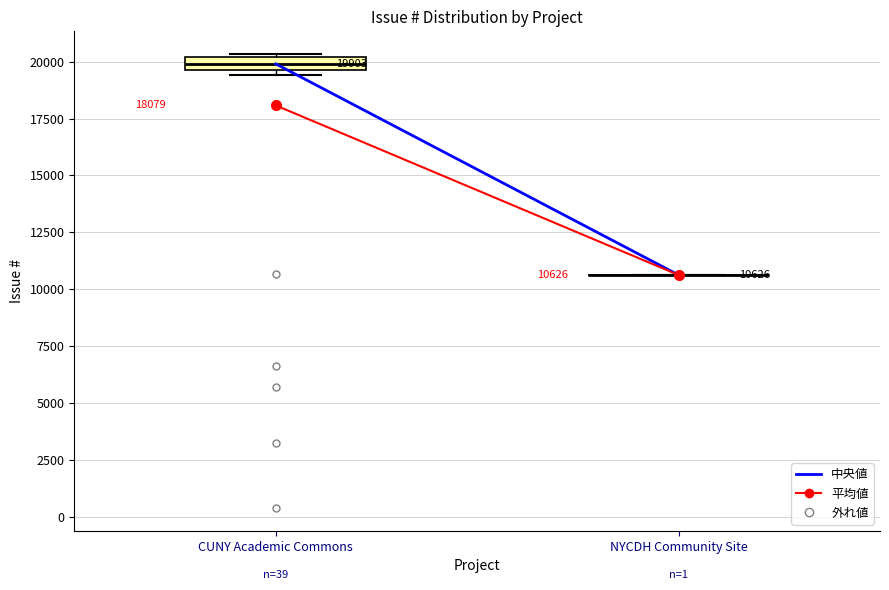

Which box is the tallest, from its lower edge to its upper edge?

CUNY Academic Commons